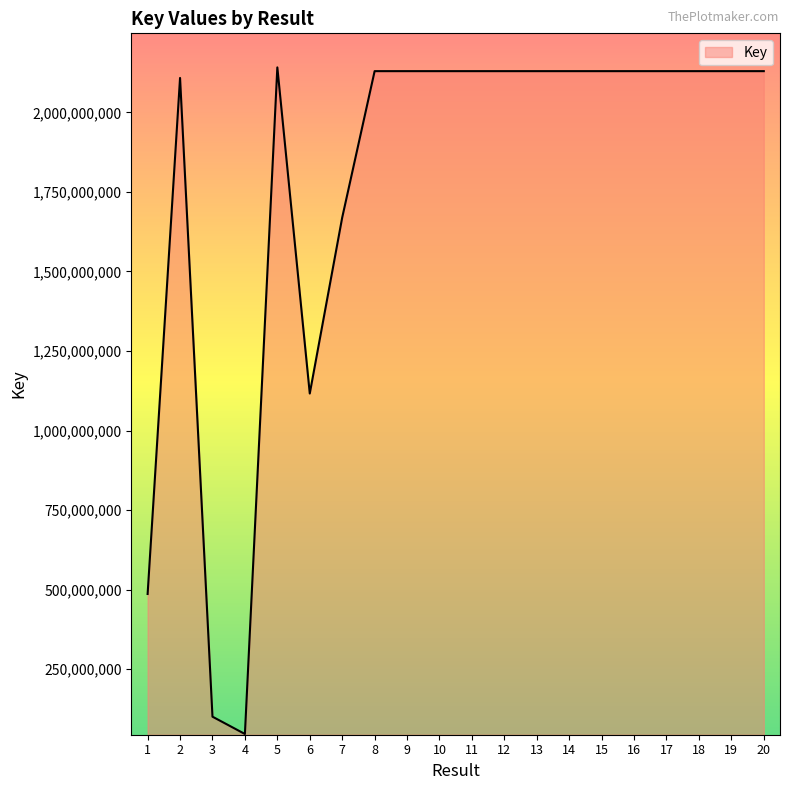

What is the change in value from 4 to 20?

+2083550096